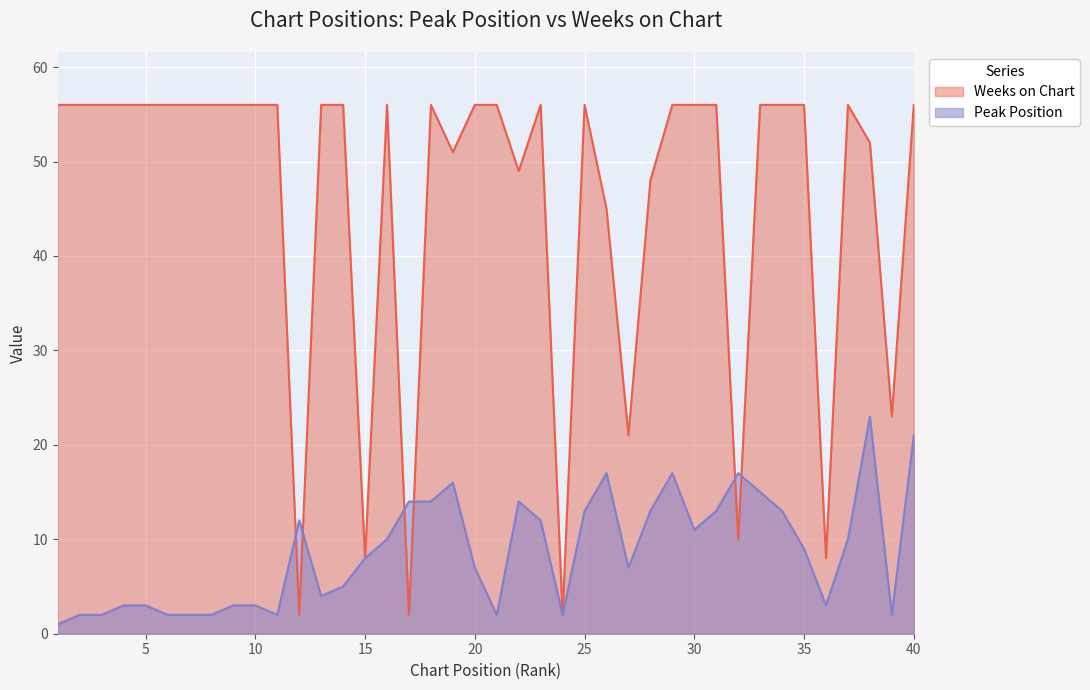

At which category does Peak Position reach its first local peak?

12